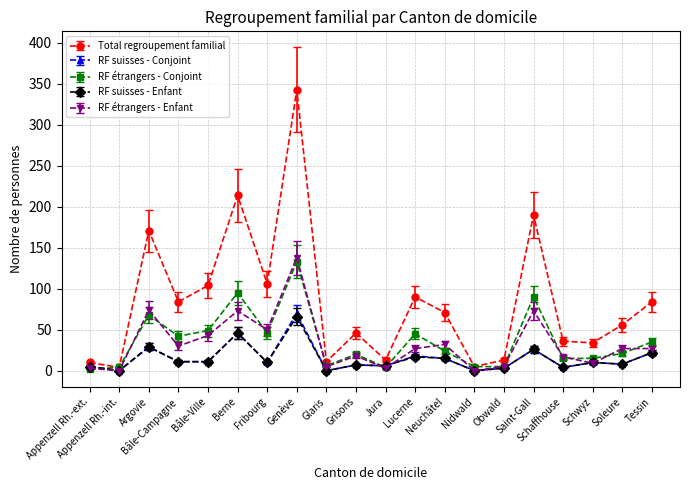

What is the difference between the maximum and second lowest values in the RF étrangers - Conjoint series?

129